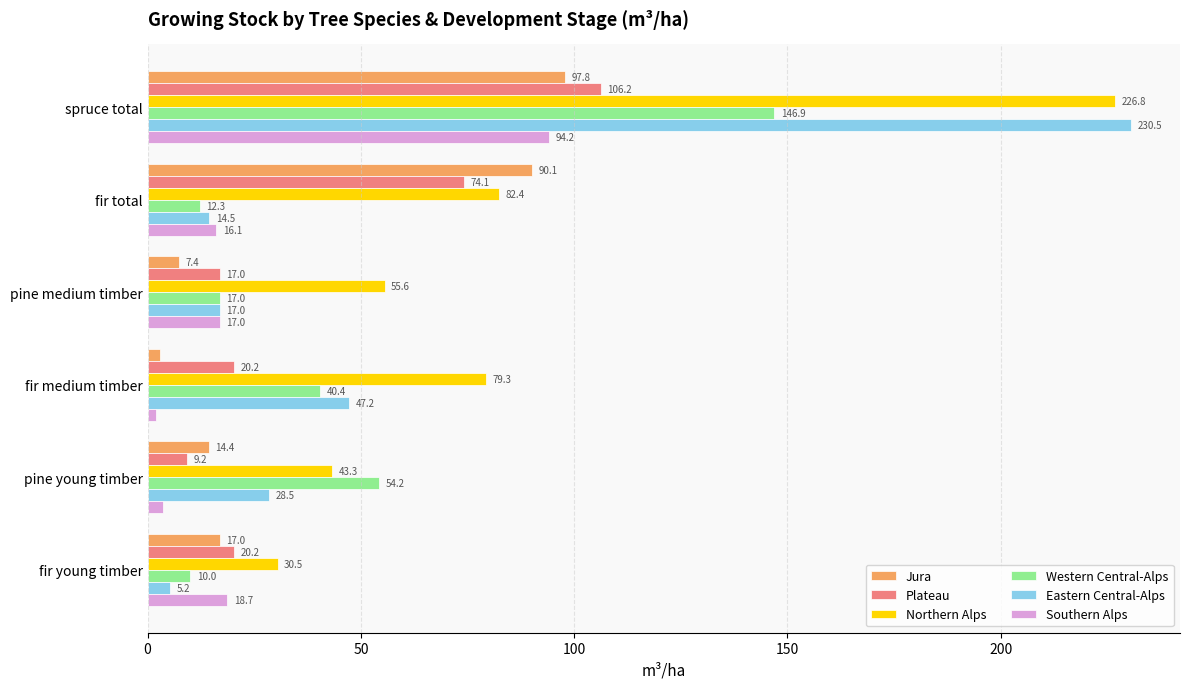

Rank the categories by Northern Alps value from lowest to highest.

fir young timber, pine young timber, pine medium timber, fir medium timber, fir total, spruce total